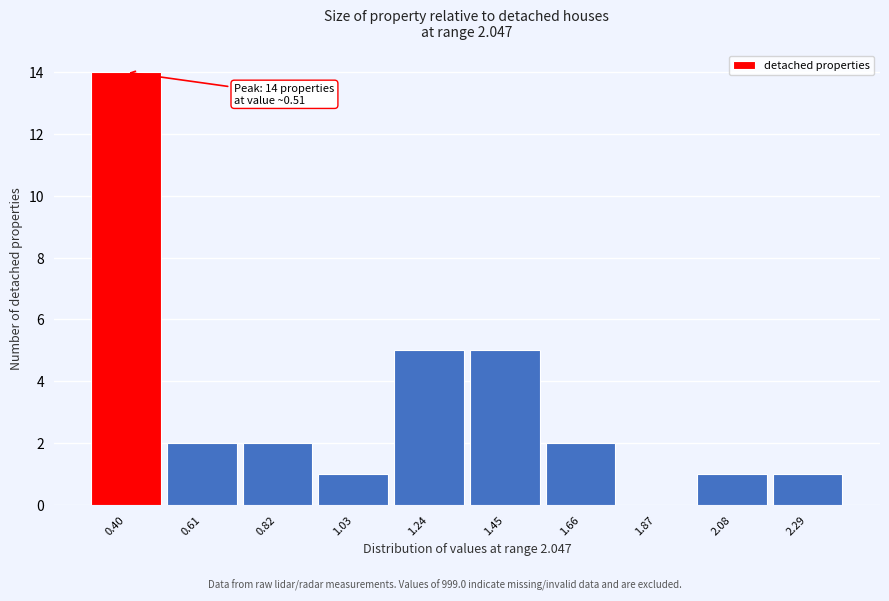

Reading left to right, transcribe all the data shown in this chart.

0.40=14	0.61=2	0.82=2	1.03=1	1.24=5	1.45=5	1.66=2	1.87=0	2.08=1	2.29=1